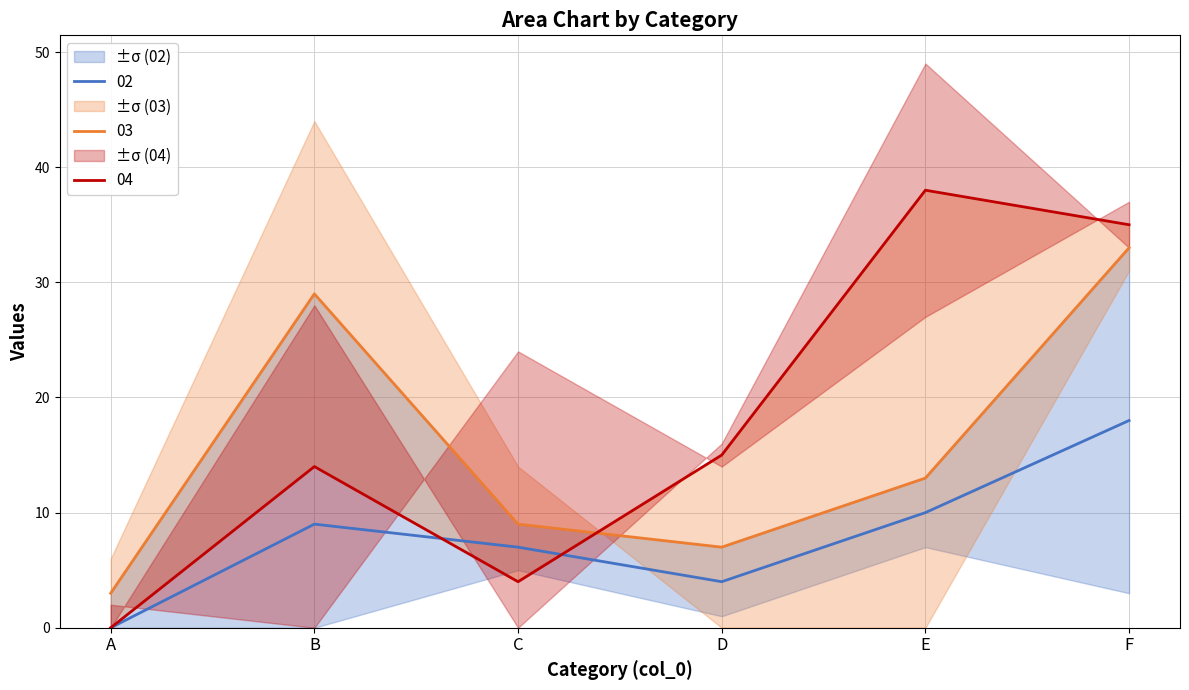

How many lines are shown in the chart?

3